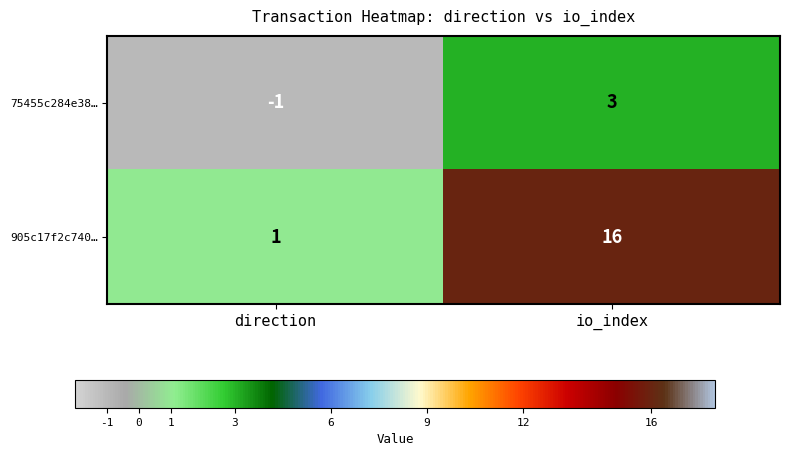

At how many categories does at least one series exceed 12?

1